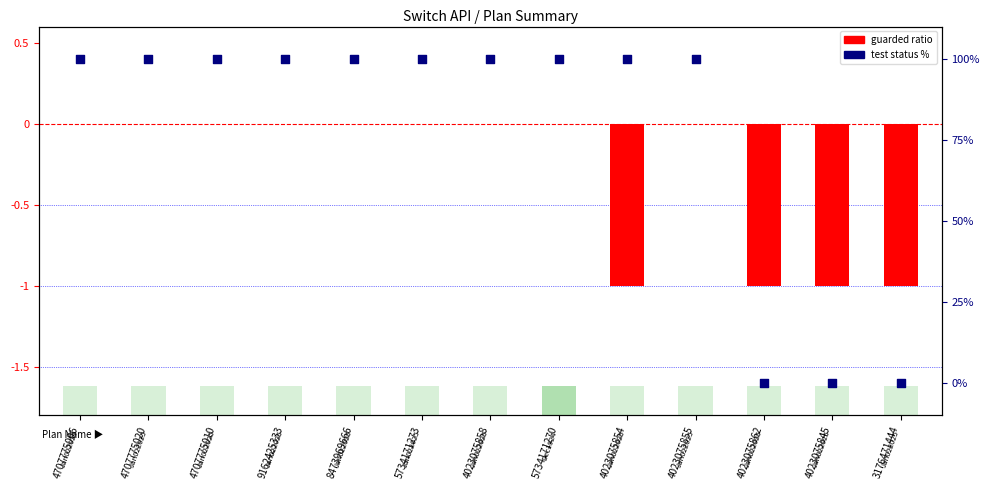

Is the value of Test status % at 3176471444 greater than the value of Guarded ratio at 3176471444?

Yes